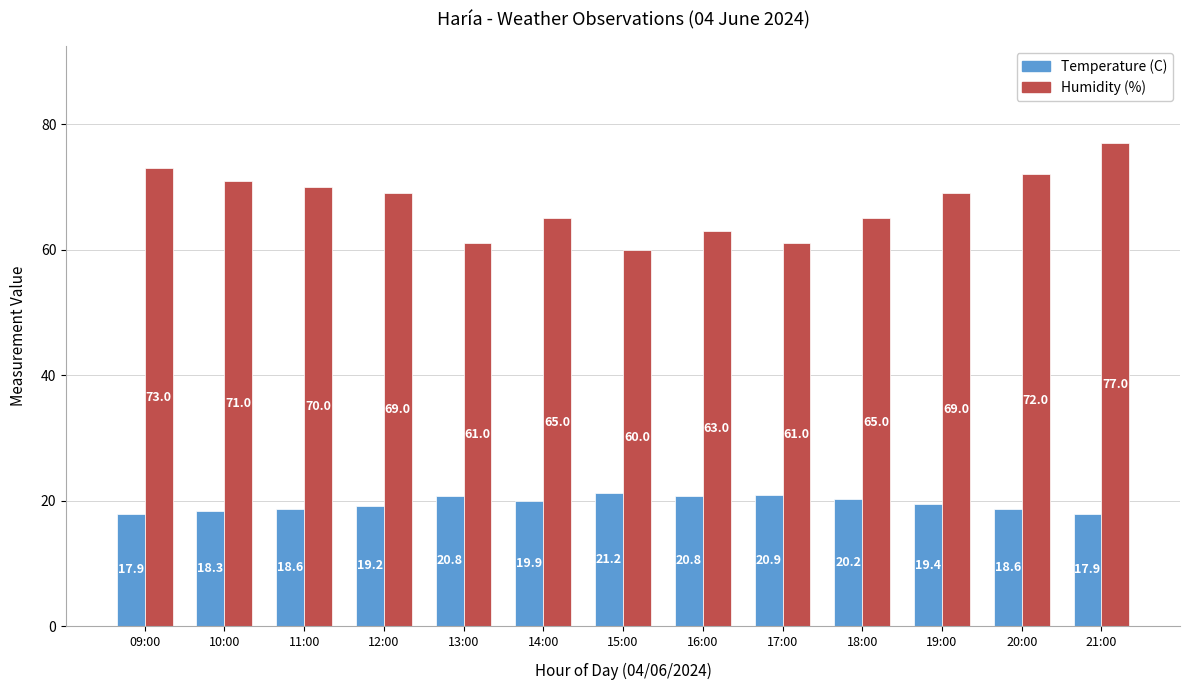

How many bars are there in total?

26